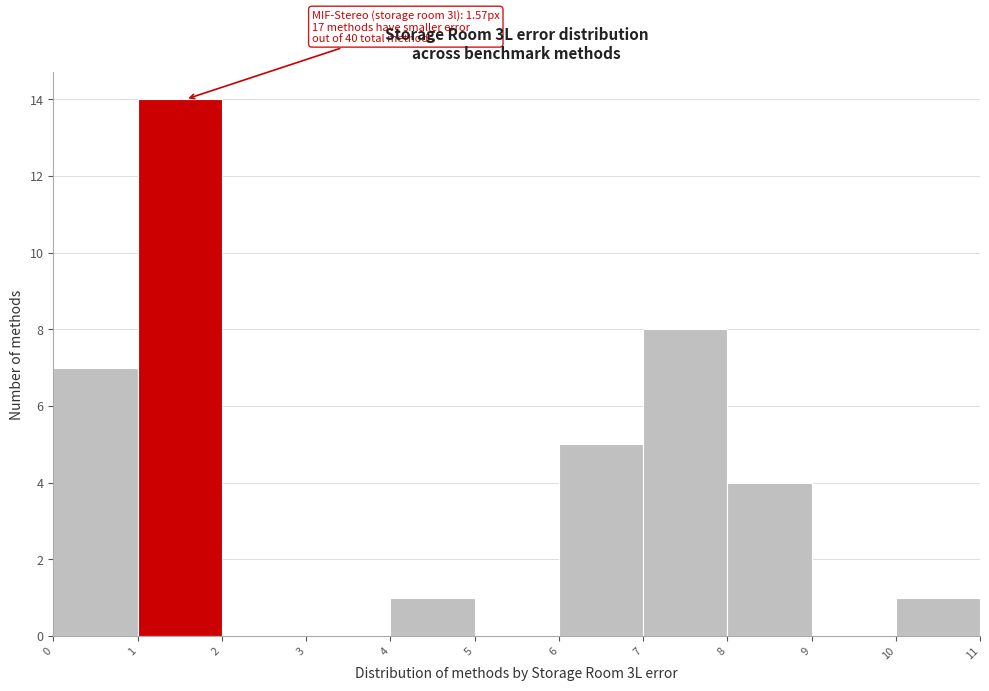

Over which range of the x-axis is the bar tallest?

1 to 2